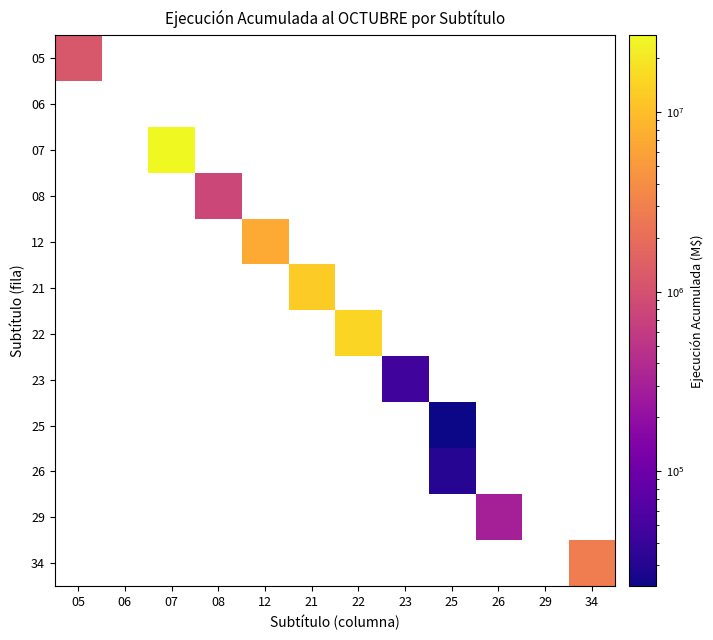

Which category has the lowest value across all series?

25